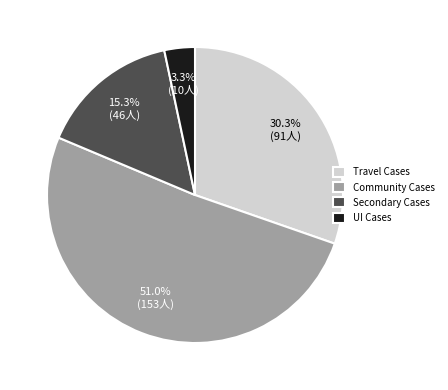

Is the sum of Secondary Cases and Travel Cases greater than half?

No